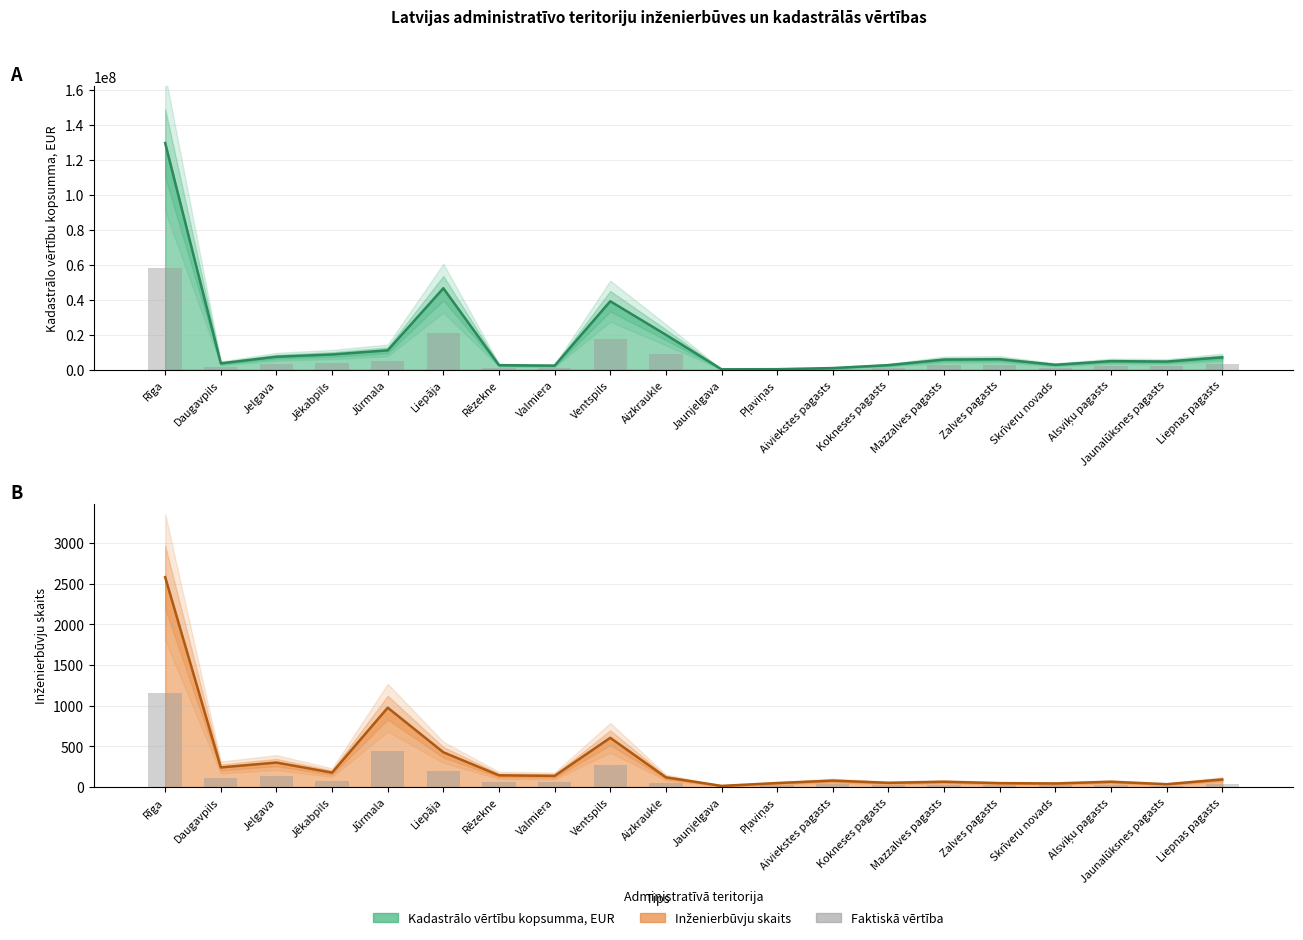

Reading right to left, what are all the values shown in this chart?

Kadastrālo vērtību kopsumma, EUR: 7118399	4688079	4943636	2856438	6030059	5828363	2663821	989535	346165	273938	19999858	39154906	2363052	2638509	46579791	11108524	8747042	7452664	3679635	129513258
Inženierbūvju skaits: 94	36	66	45	49	66	53	80	50	15	120	606	138	145	428	976	178	302	242	2580